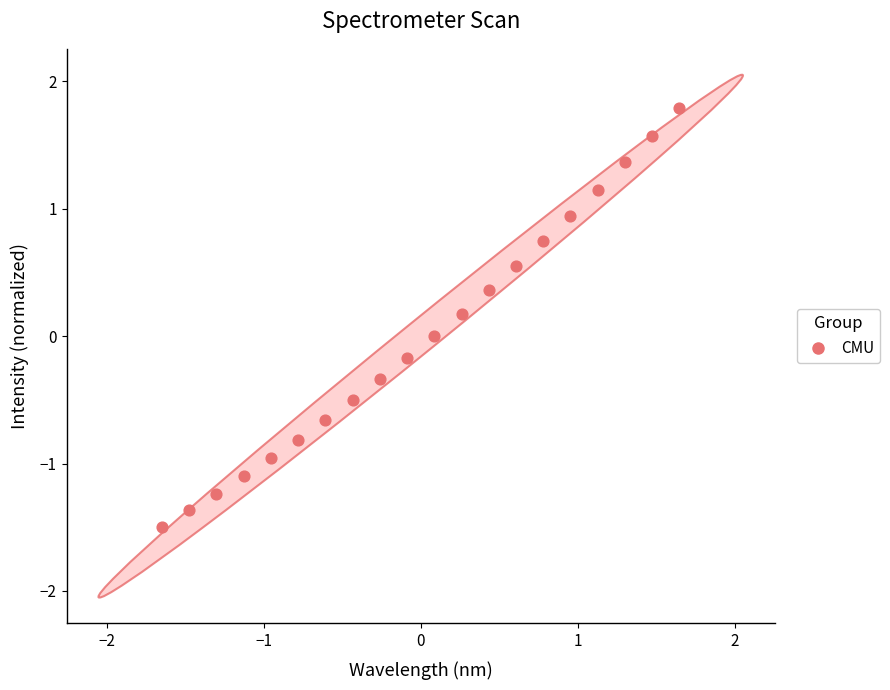

What is the range of X values (max minus min)?

3.3